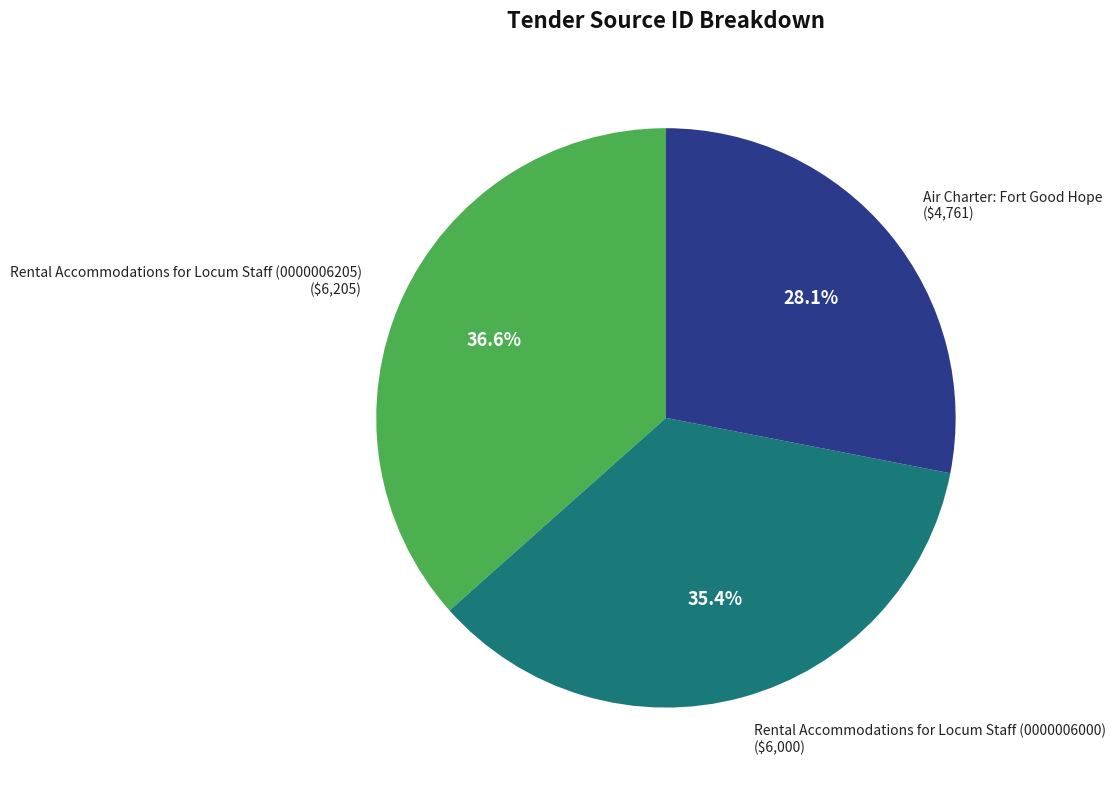

What percentage is NOT represented by Rental Accommodations for Locum Staff (0000006000)?

64.6%